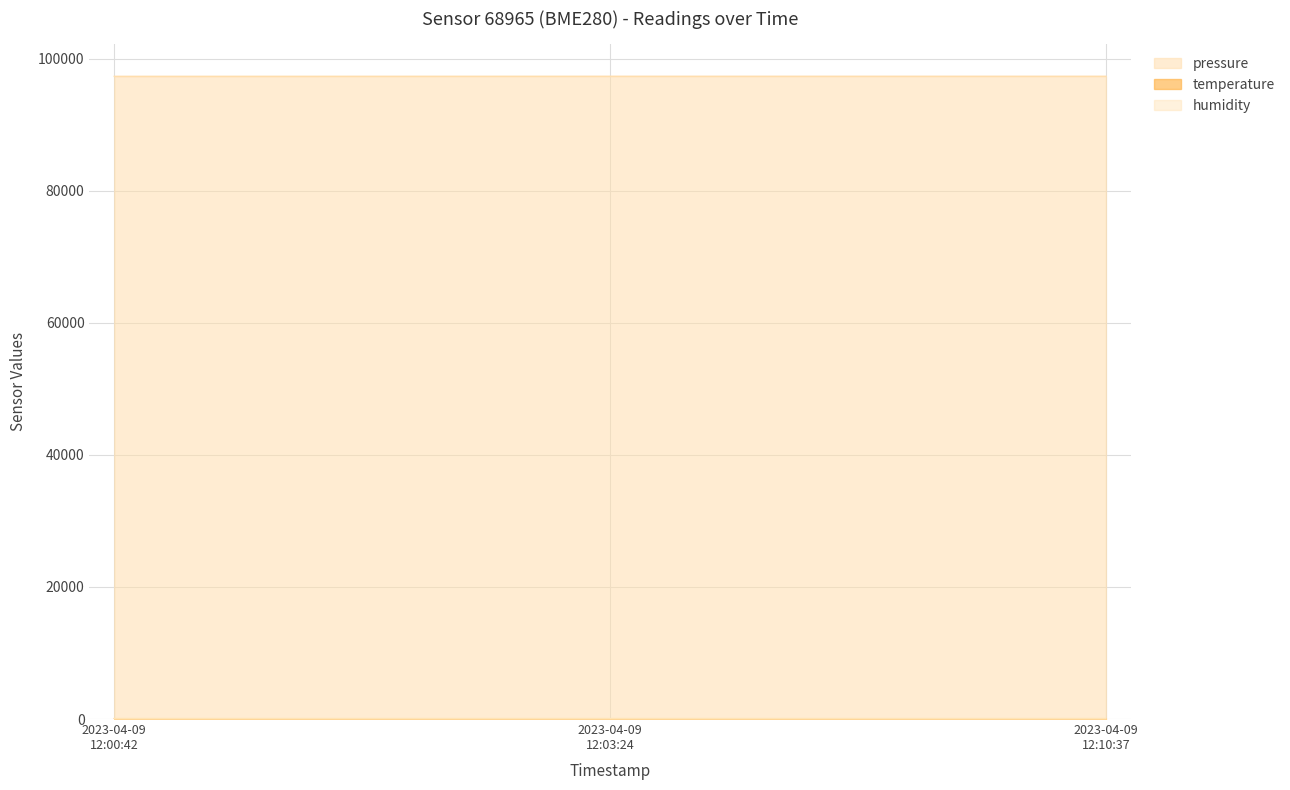

Which series has the largest total across all categories?

pressure